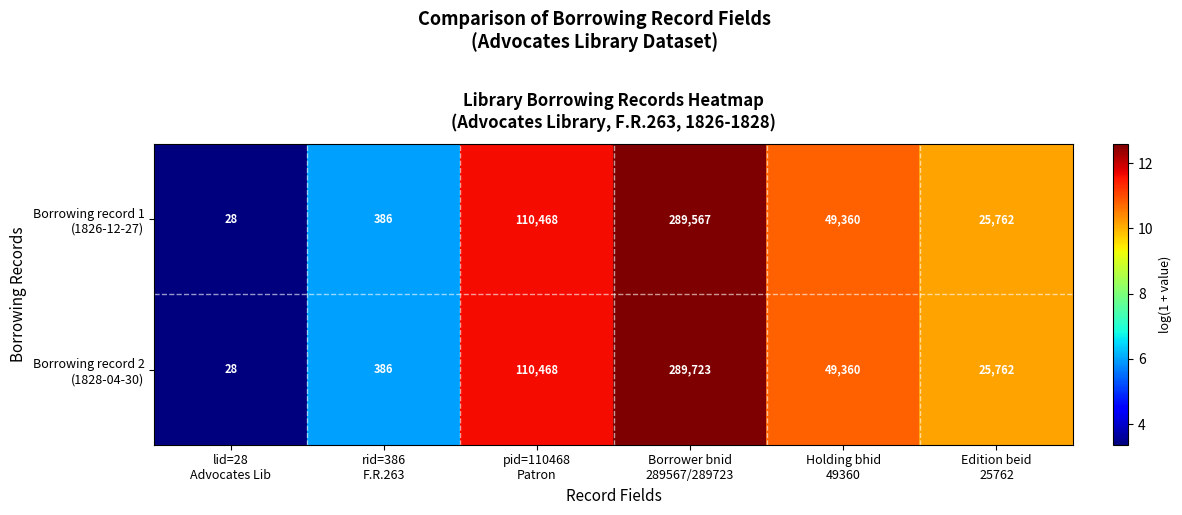

What is the minimum value shown in the chart?

28